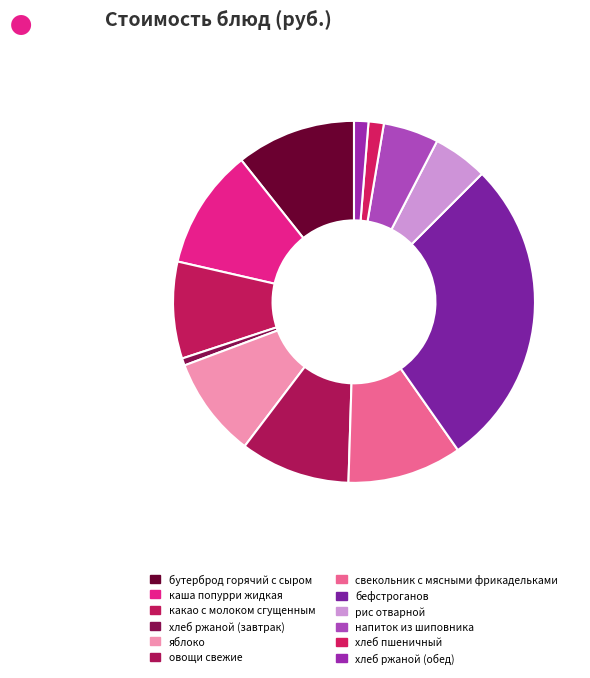

What portion of the pie excludes напиток из шиповника?

95.1%